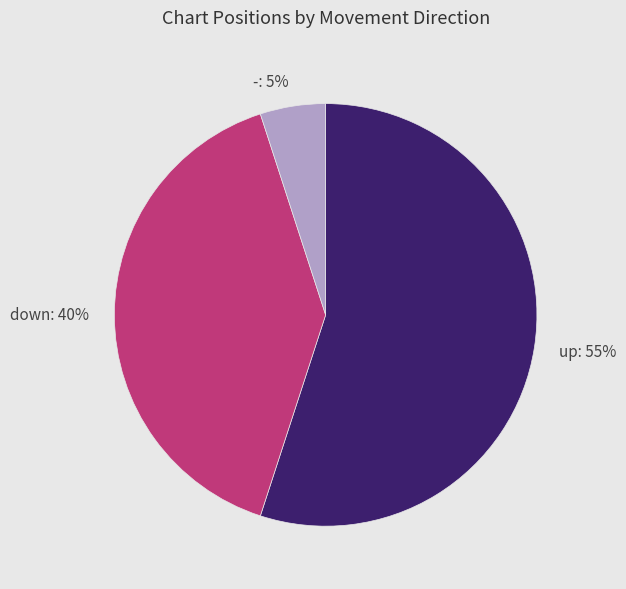

Rank the categories by value from lowest to highest.

-, down, up